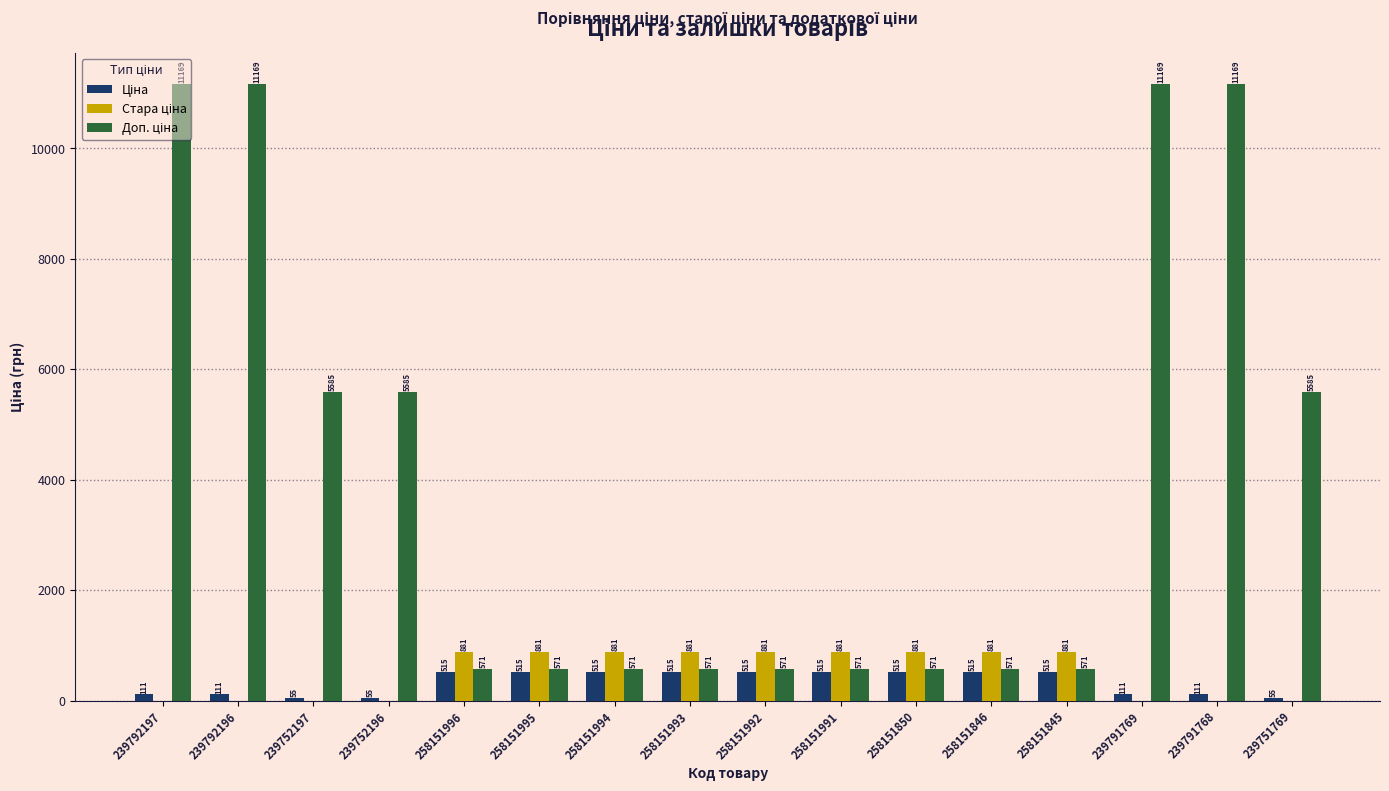

What is the greatest value displayed?

11169.0